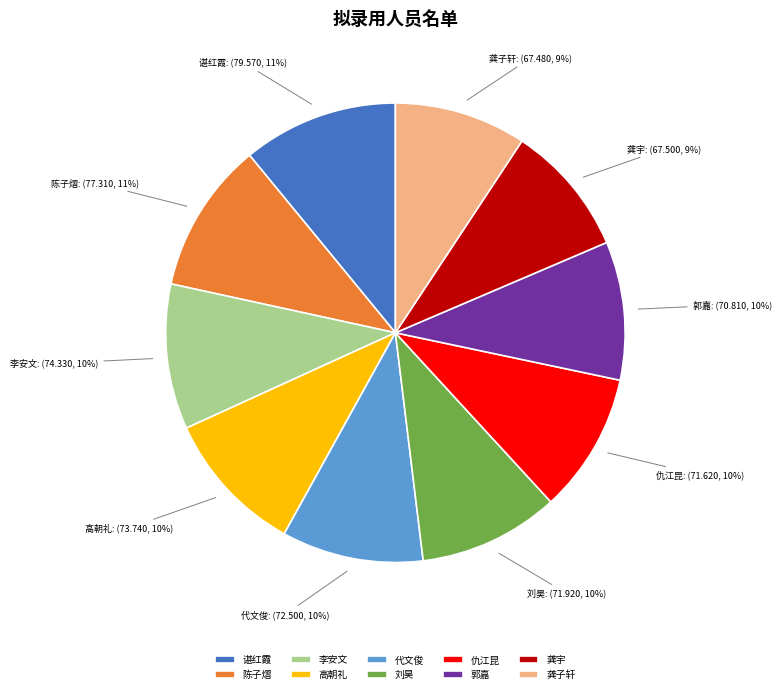

Which has a higher value, 仇江昆 or 龚宇?

仇江昆